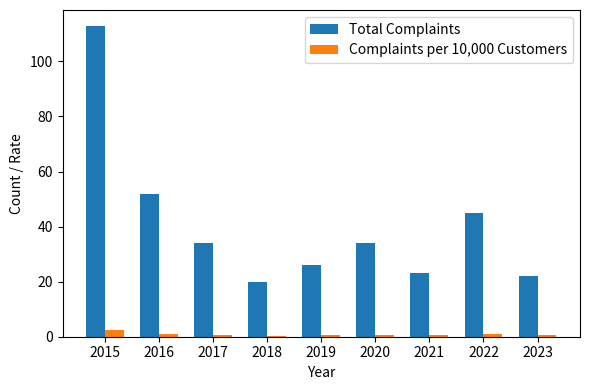

What is the sum of the Complaints per 10,000 Customers values at 2017 and 2018?

1.2